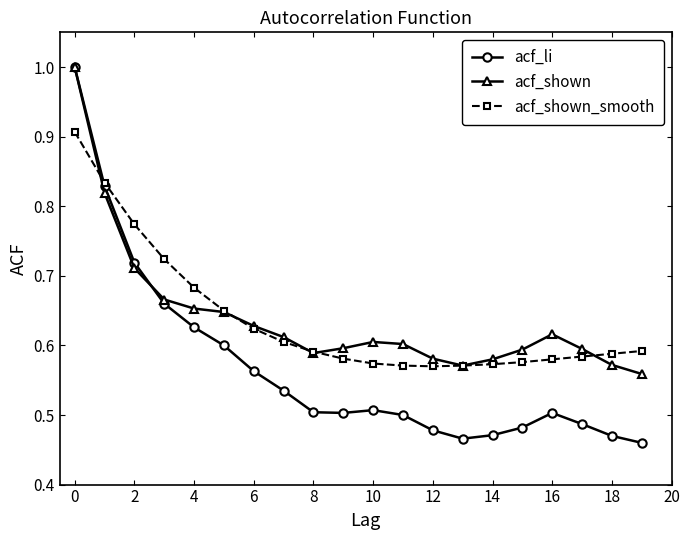

At how many categories does at least one series exceed 0?

20